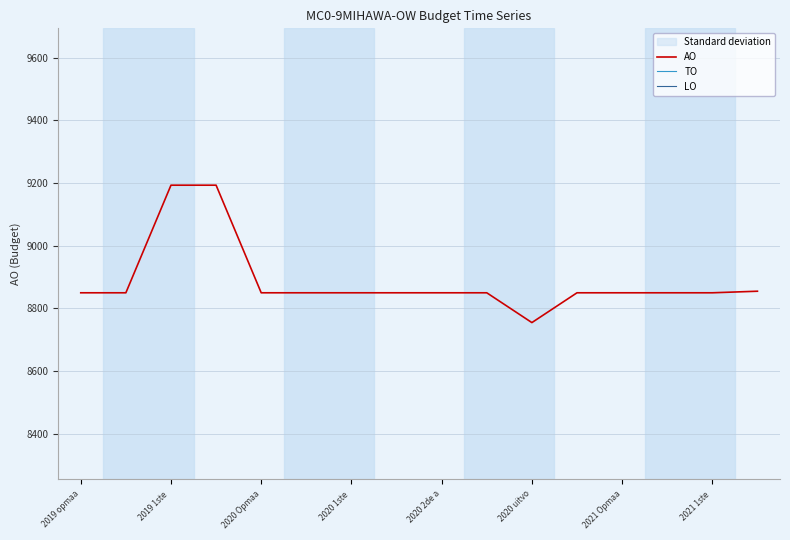

At which label does AO reach its minimum?

2020 uitvo